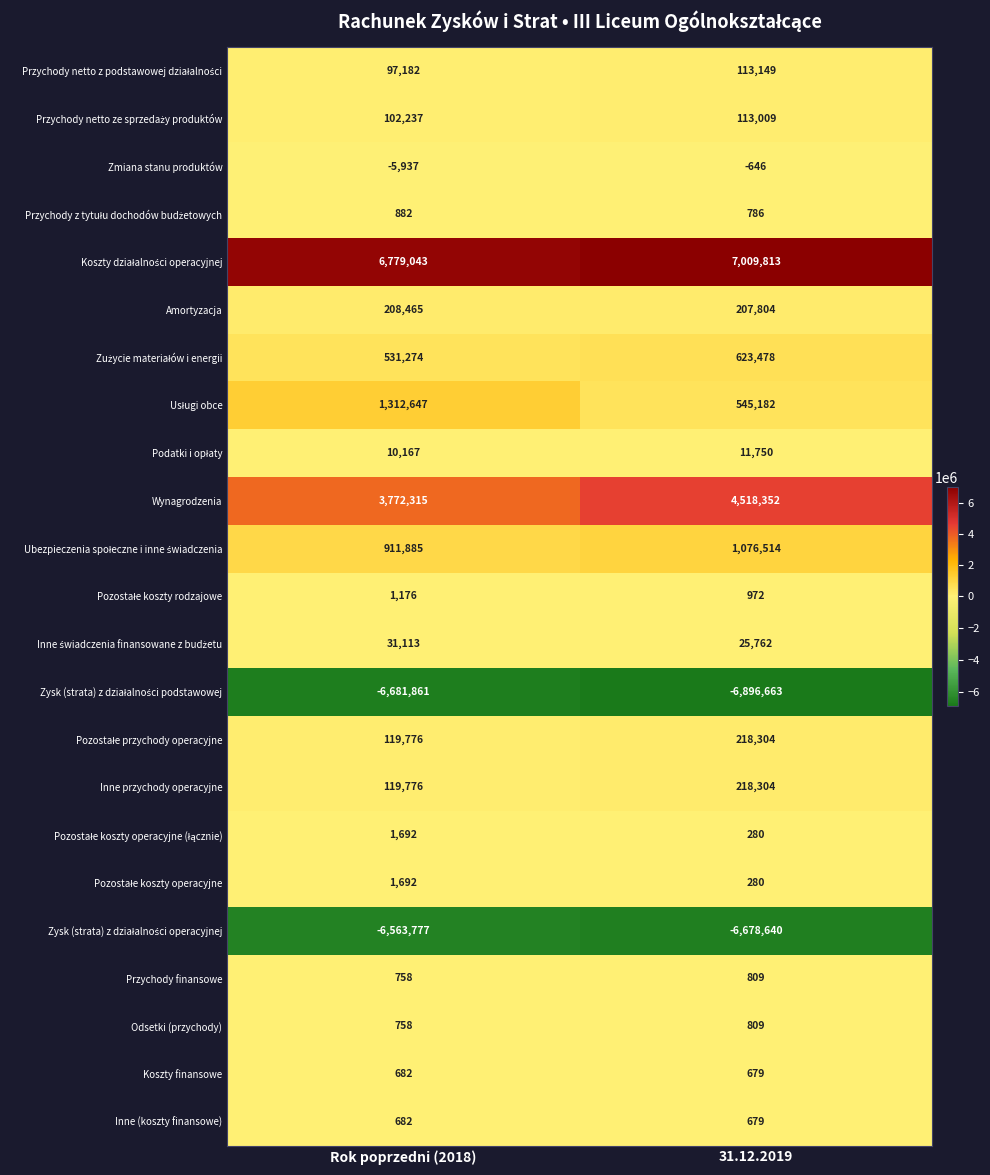

What is the total value across all series at Rok poprzedni (2018)?

752627